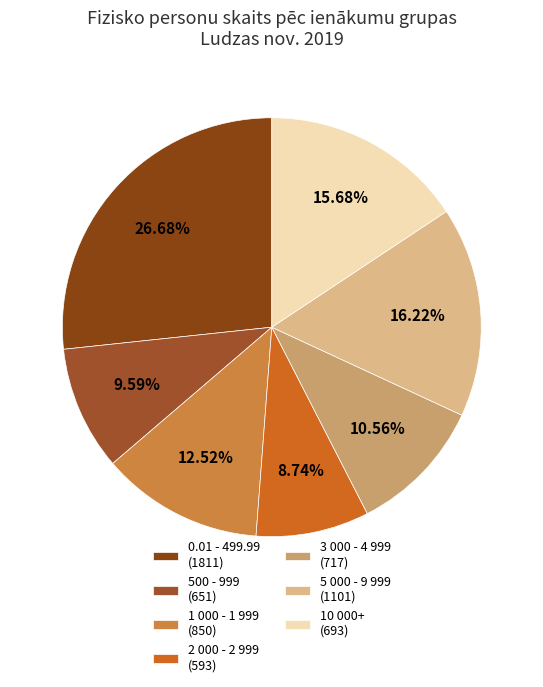

Rank the categories by value from highest to lowest.

0.01 - 499.99 (1811), 5 000 - 9 999 (1101), 10 000+ (693), 1 000 - 1 999 (850), 3 000 - 4 999 (717), 500 - 999 (651), 2 000 - 2 999 (593)